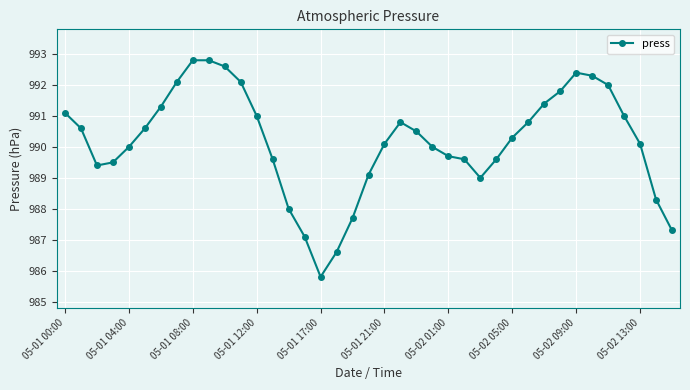

What is the value of the 30th point from the left?

990.8